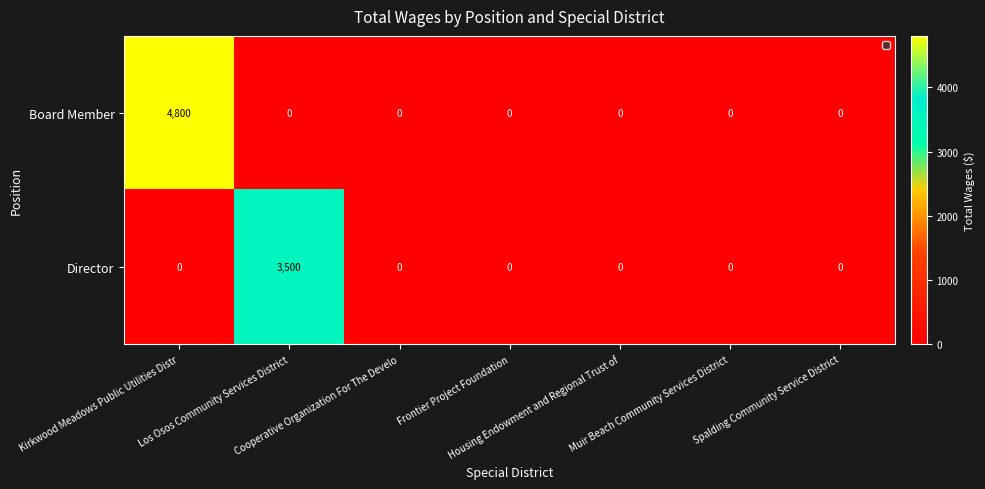

List the series in order of their overall mean, lowest first.

Director, Board Member